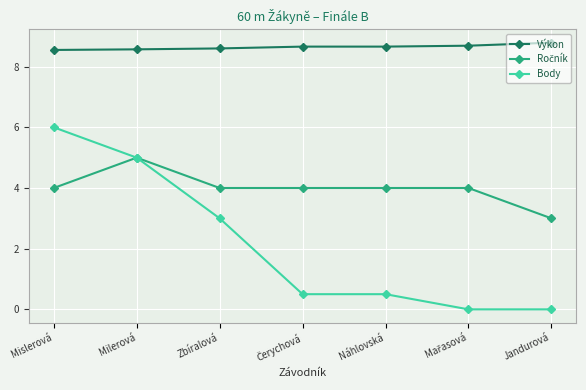

Which series has the widest spread of values?

Body